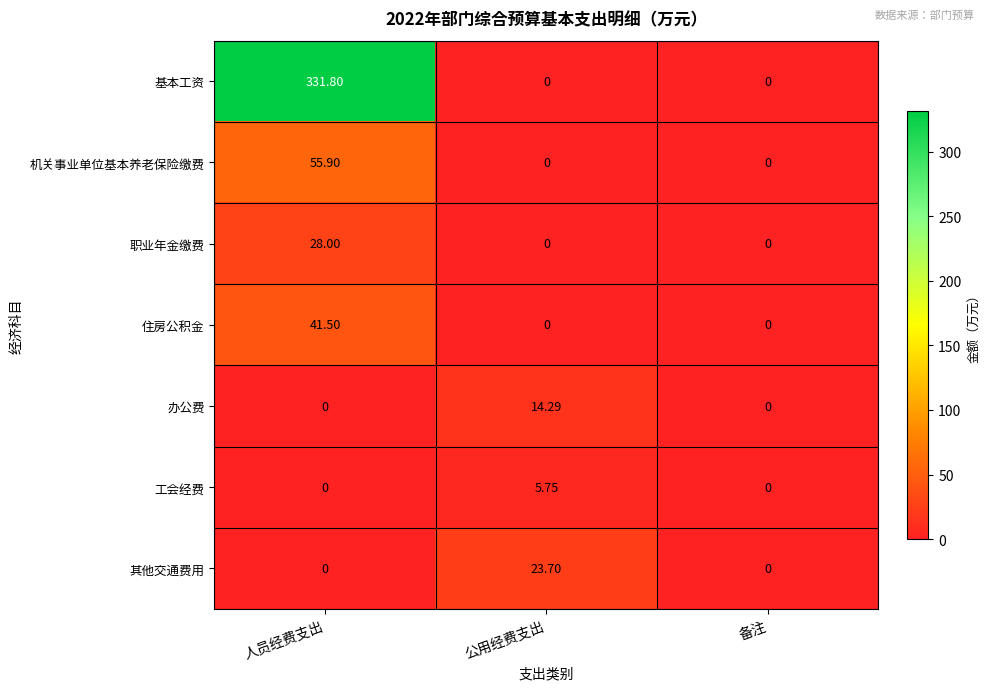

Which series has the largest range (max minus min)?

基本工资